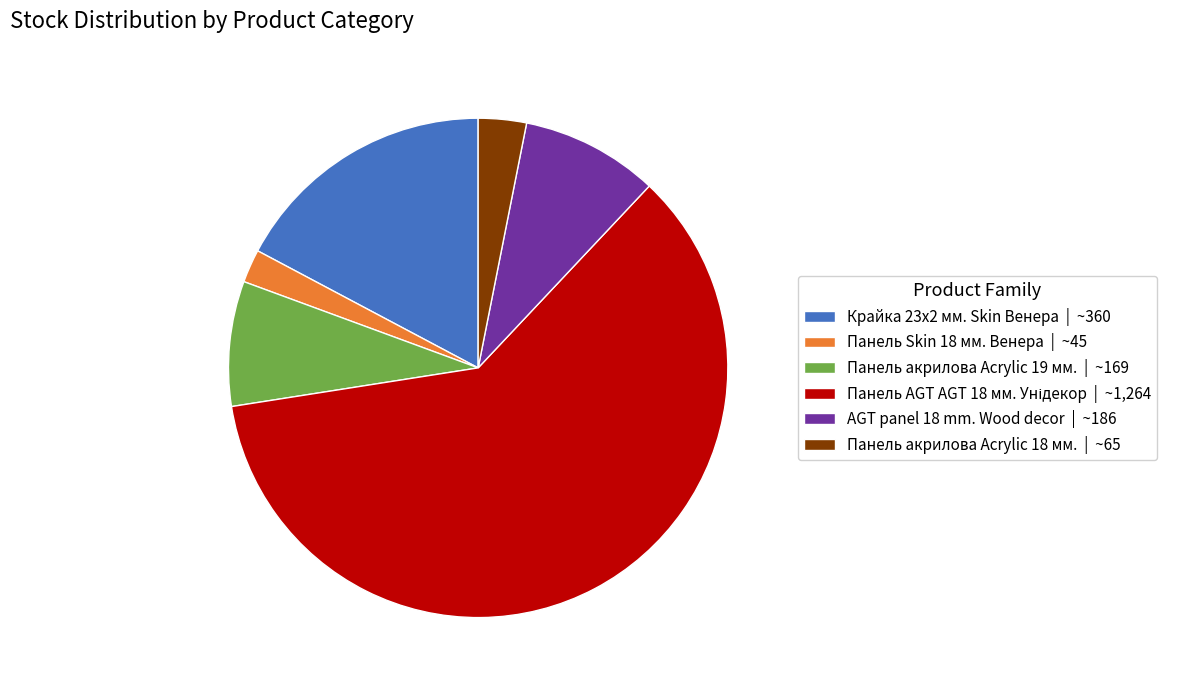

What is the smallest slice in the pie chart?

Панель Skin 18 мм. Венера | ~45